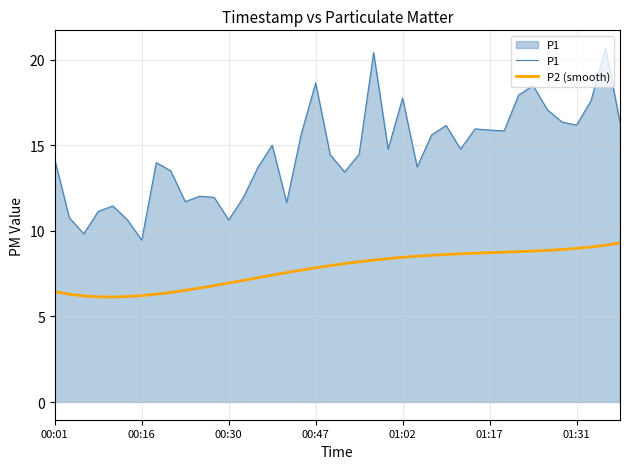

What is the maximum value shown in the chart?

20.7